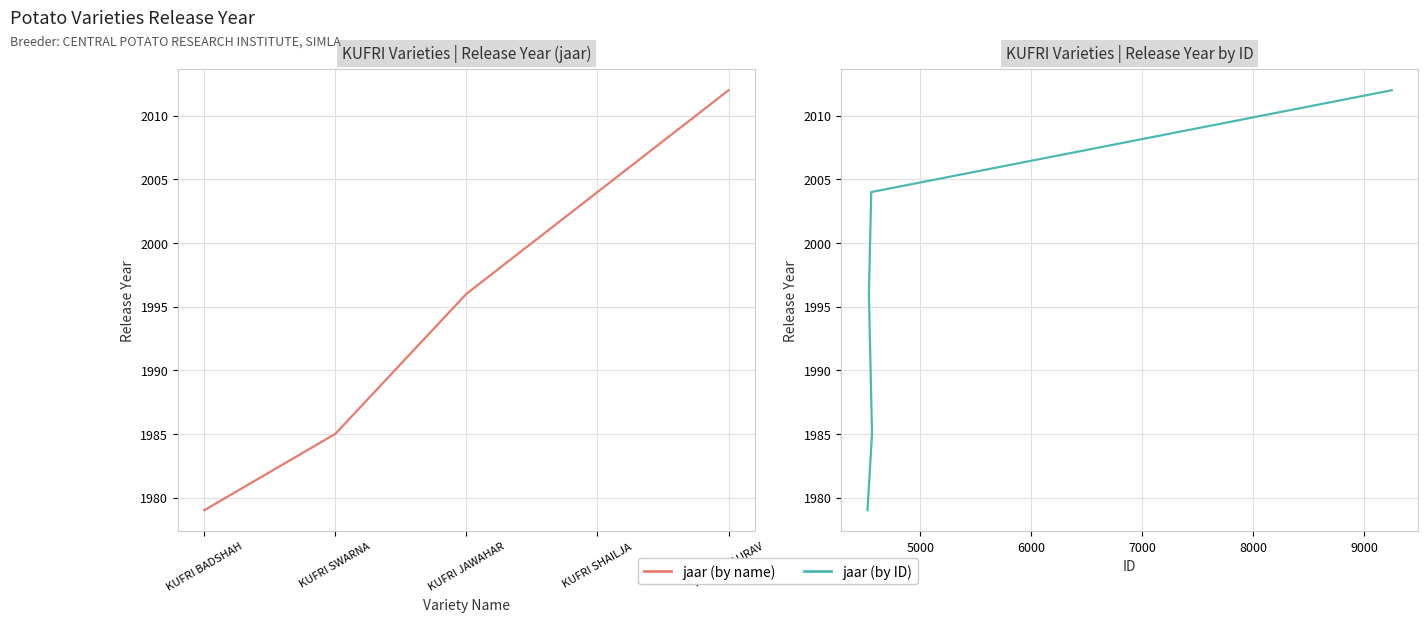

Between KUFRI JAWAHAR and KUFRI SHAILJA, which is larger?

KUFRI SHAILJA